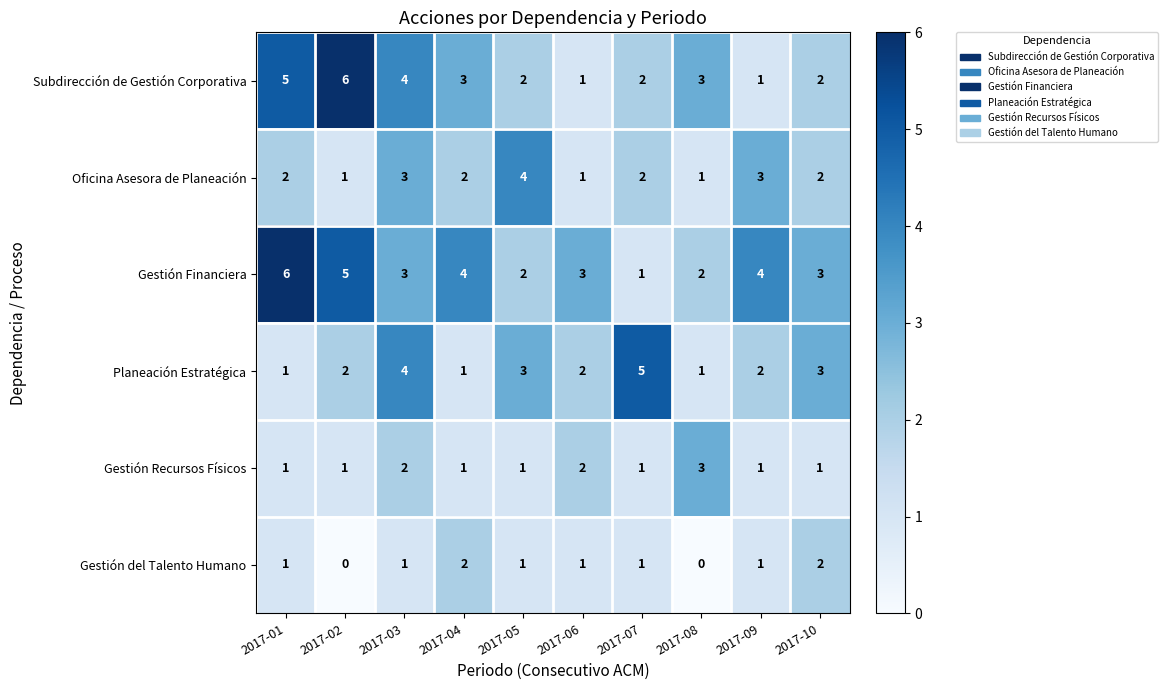

What is the sum of all Gestión Financiera values?

33